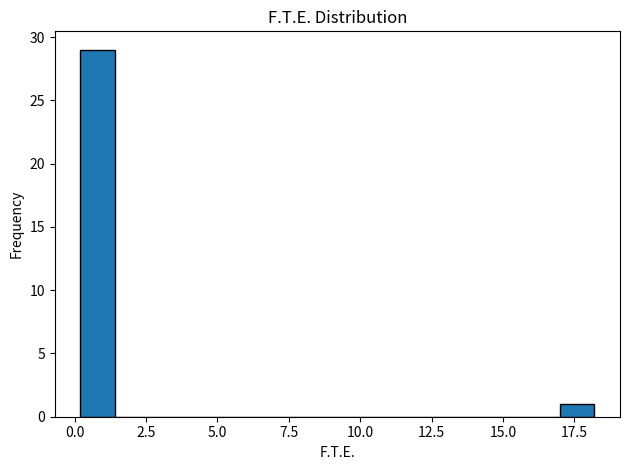

Around what value on the x-axis is the tallest bar? Give the approximate position of its centre, as read against the axis.

1.0